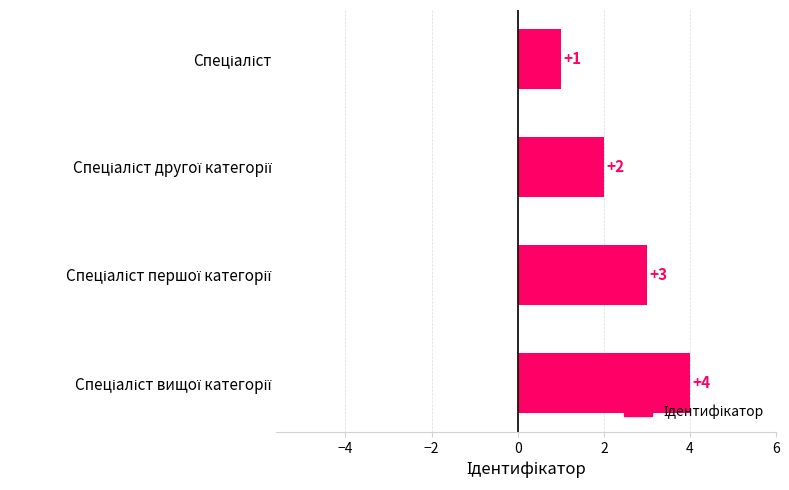

What is the maximum value shown in the chart?

4